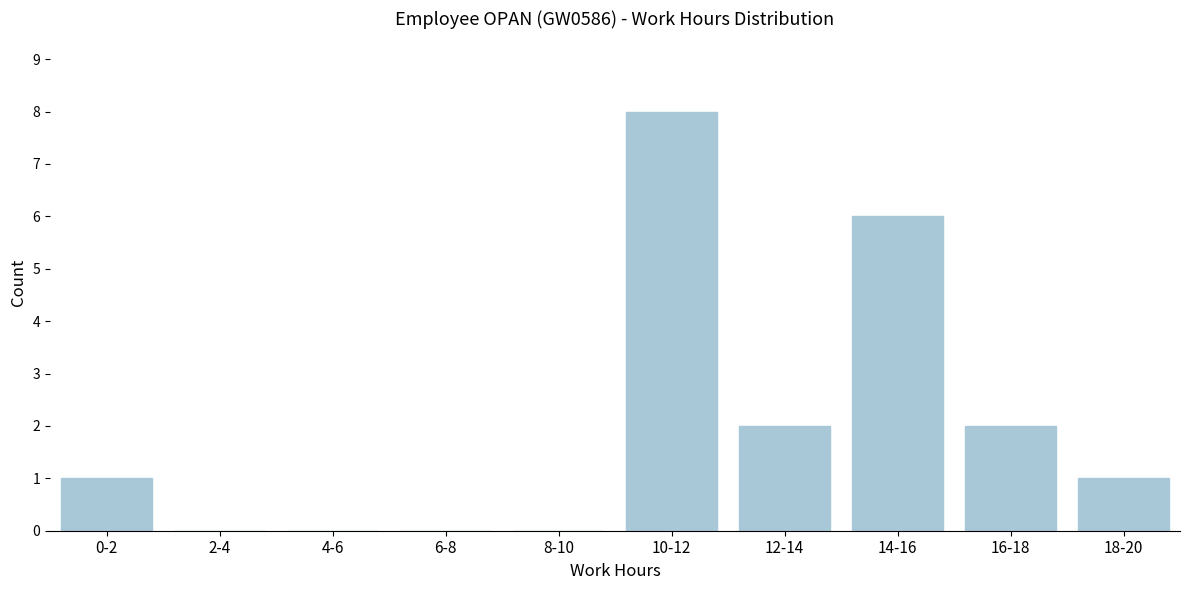

Reading left to right, transcribe all the data shown in this chart.

0-2=1	2-4=0	4-6=0	6-8=0	8-10=0	10-12=8	12-14=2	14-16=6	16-18=2	18-20=1